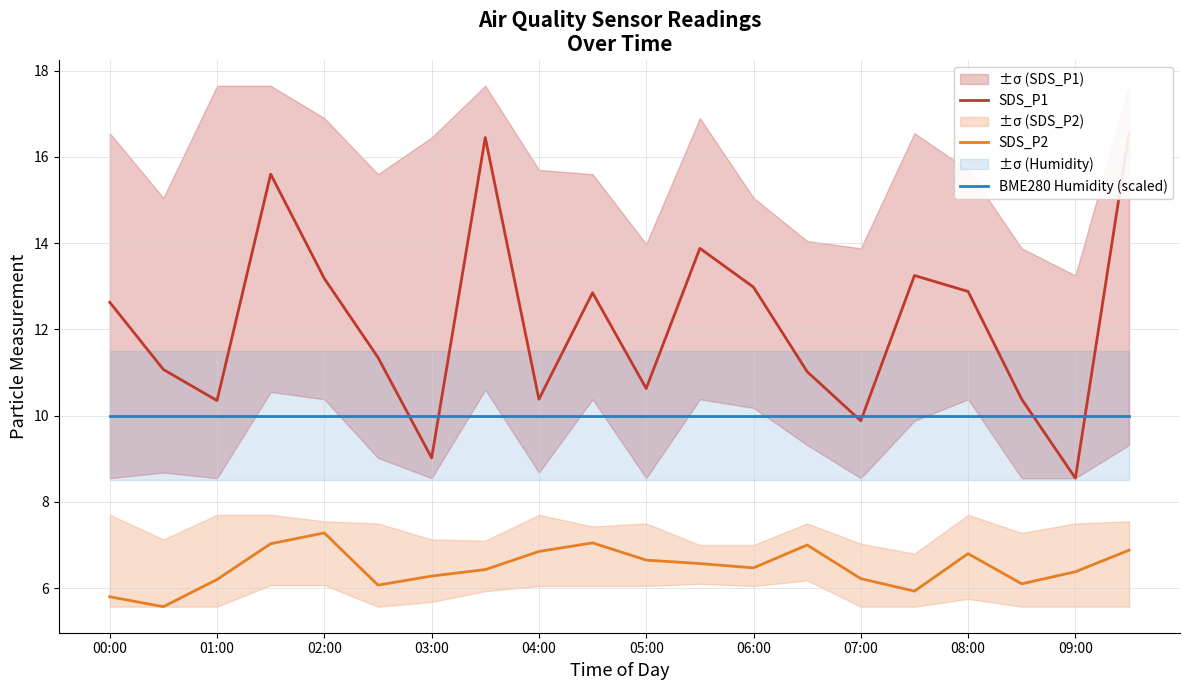

The value of SDS_P2 at 04:00 is 6.8. True or false?

True